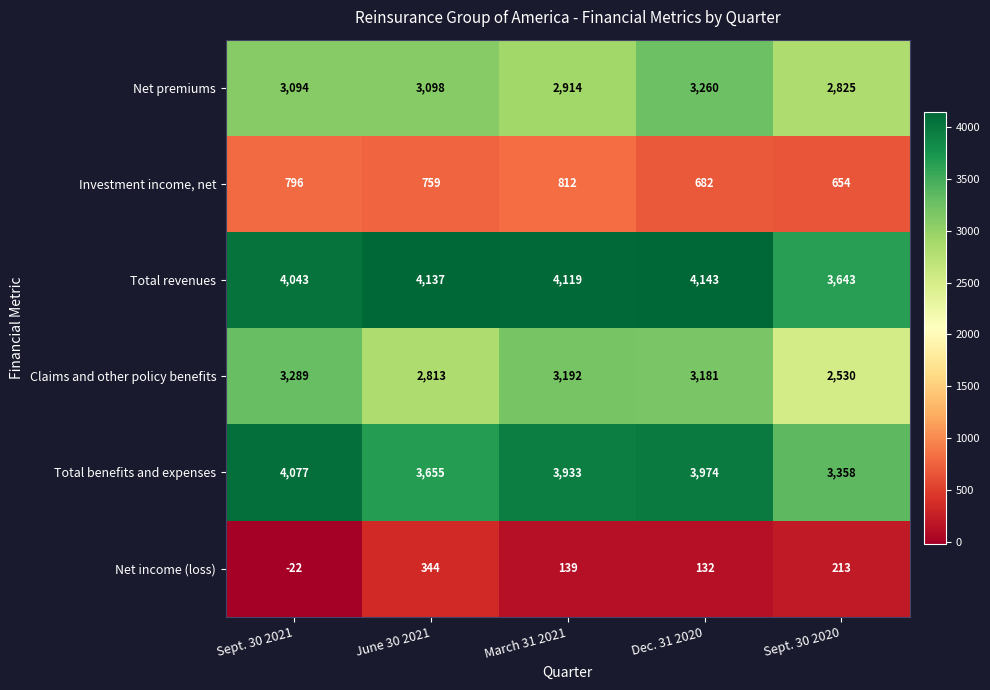

At which label does Net income (loss) first exceed 139?

June 30 2021